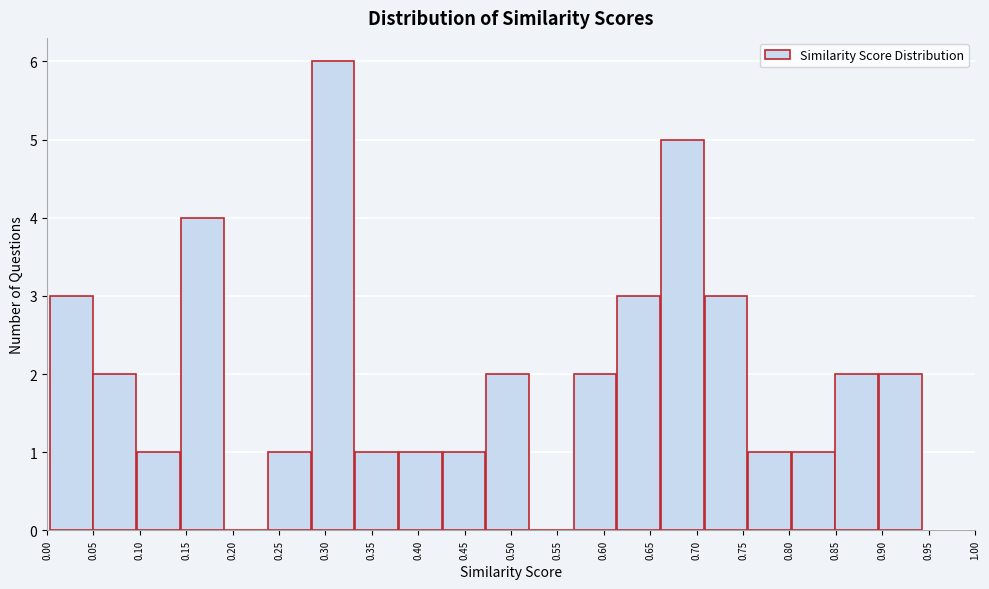

Which range on the x-axis has the tallest bar?

0.285 to 0.330